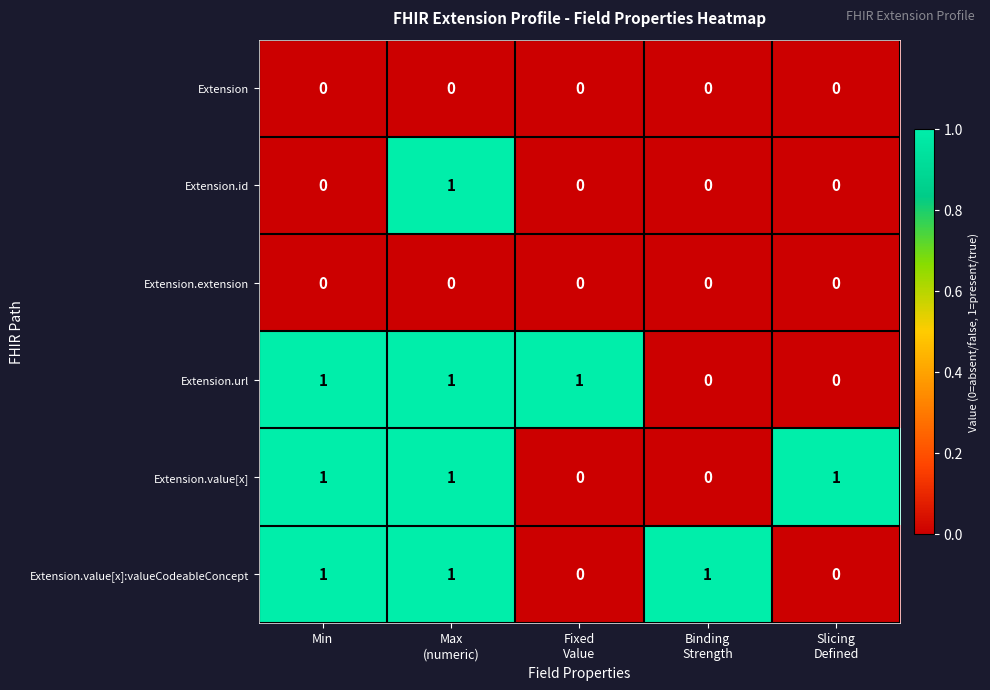

How many Extension.url values are between 0 and 1?

5